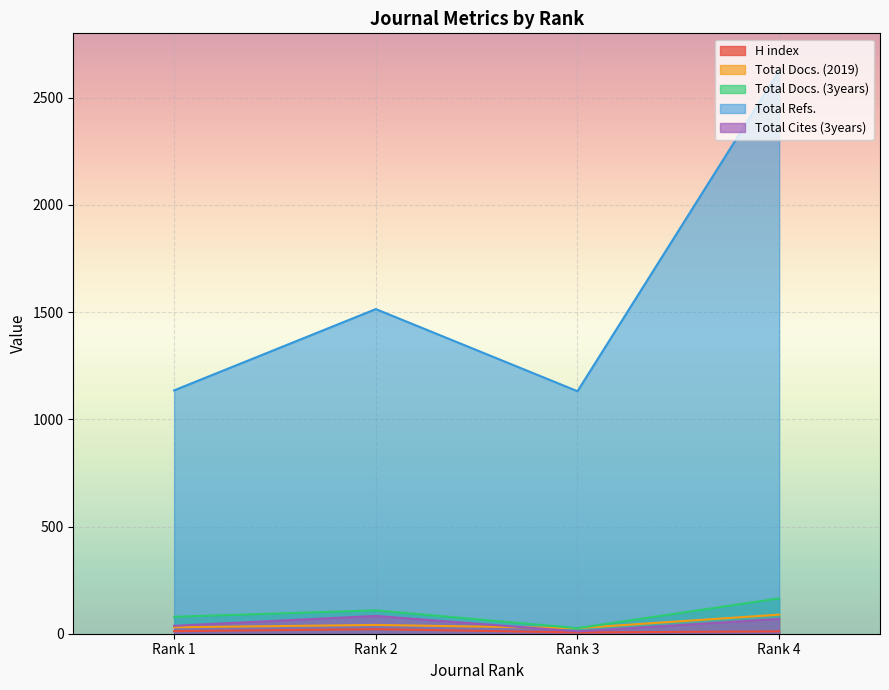

Is the value of H index at Rank 1 greater than the value of Total Docs. (3years) at Rank 2?

No